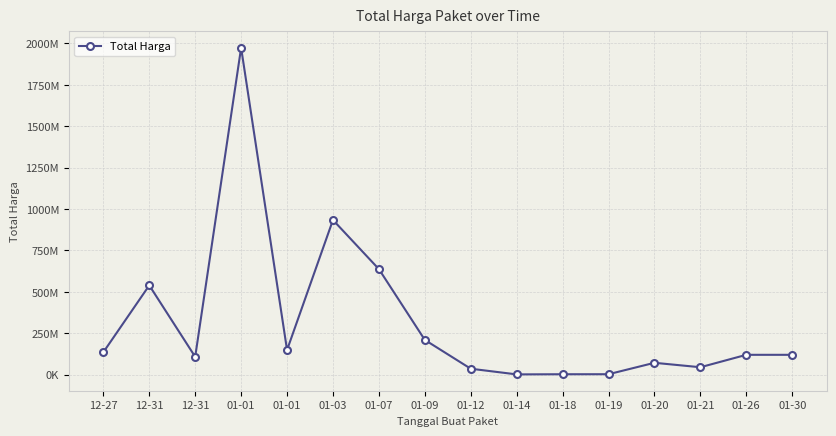

Reading left to right, extract all data points from this chart.

12-27=135600000	12-31=539400000	12-31=108000000	01-01=1974000000	01-01=149050000	01-03=934200000	01-07=637450000	01-09=210000000	01-12=36000000	01-14=1800000	01-18=2700000	01-19=2850000	01-20=71797000	01-21=45000000	01-26=120000000	01-30=120000000